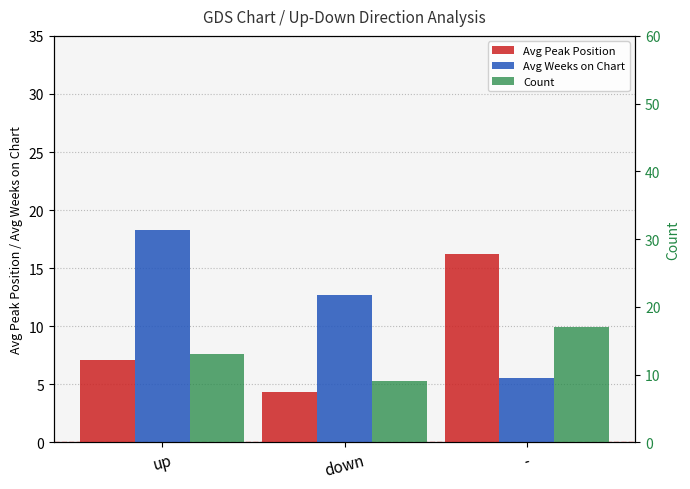

At down, list the series in order from smallest to largest.

Avg Peak Position, Count, Avg Weeks on Chart